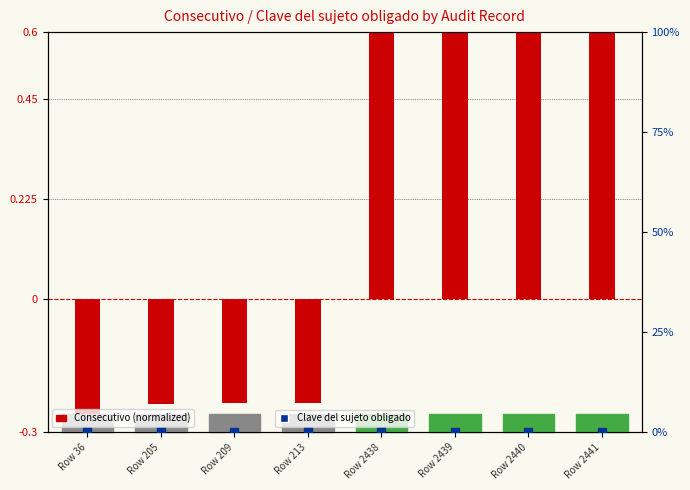

Which series has the largest total across all categories?

Consecutivo (normalized)